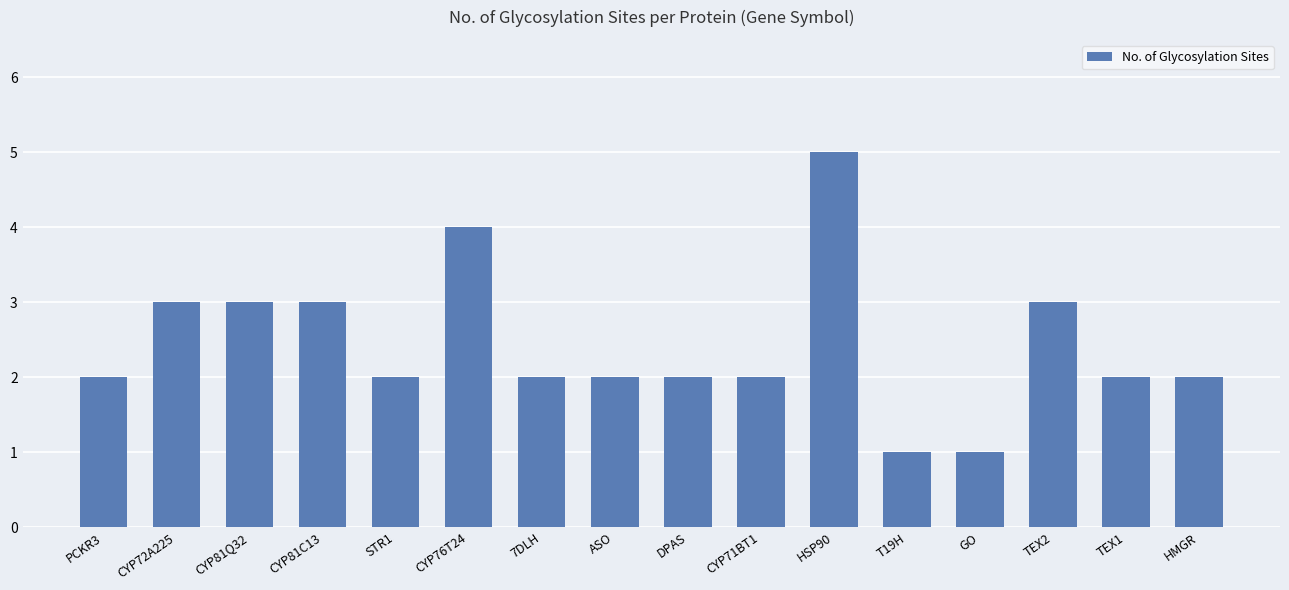

Reading left to right, what are all the values shown in this chart?

PCKR3=2	CYP72A225=3	CYP81Q32=3	CYP81C13=3	STR1=2	CYP76T24=4	7DLH=2	ASO=2	DPAS=2	CYP71BT1=2	HSP90=5	T19H=1	GO=1	TEX2=3	TEX1=2	HMGR=2